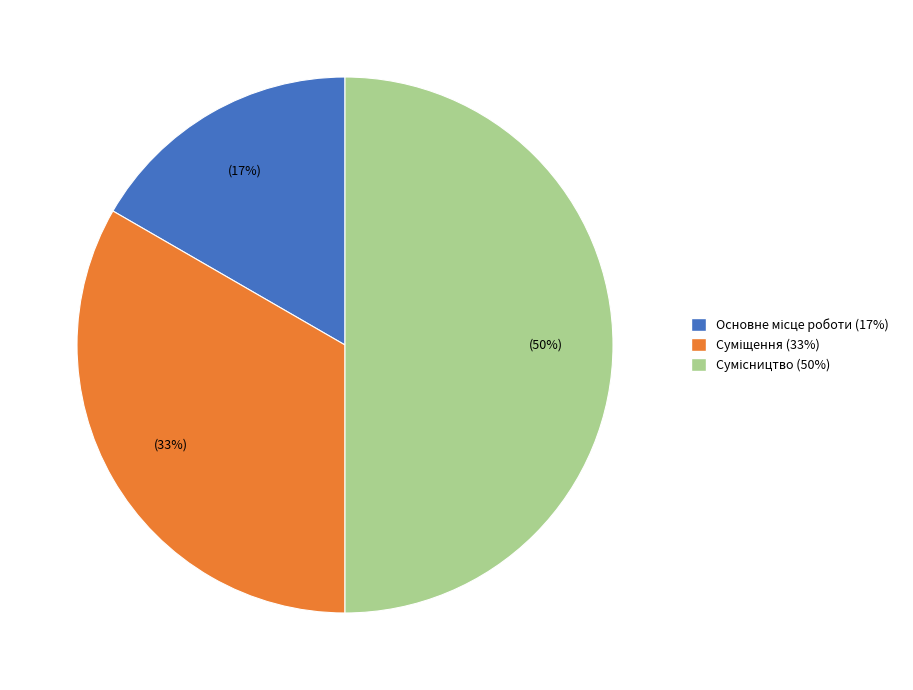

To the nearest percent, what is the difference between the largest and smallest slice percentages?

33%